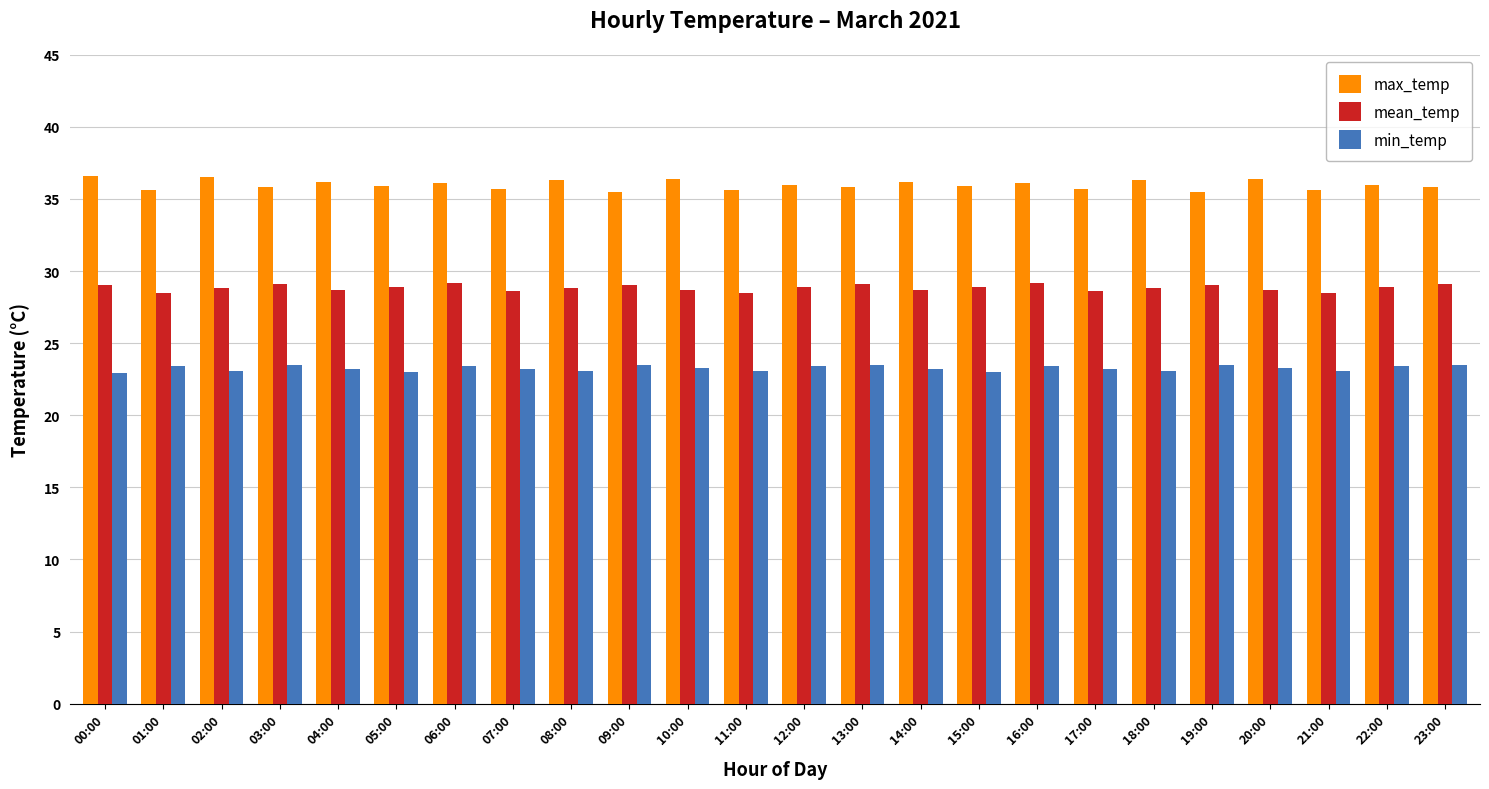

Which series has the largest total across all categories?

max_temp